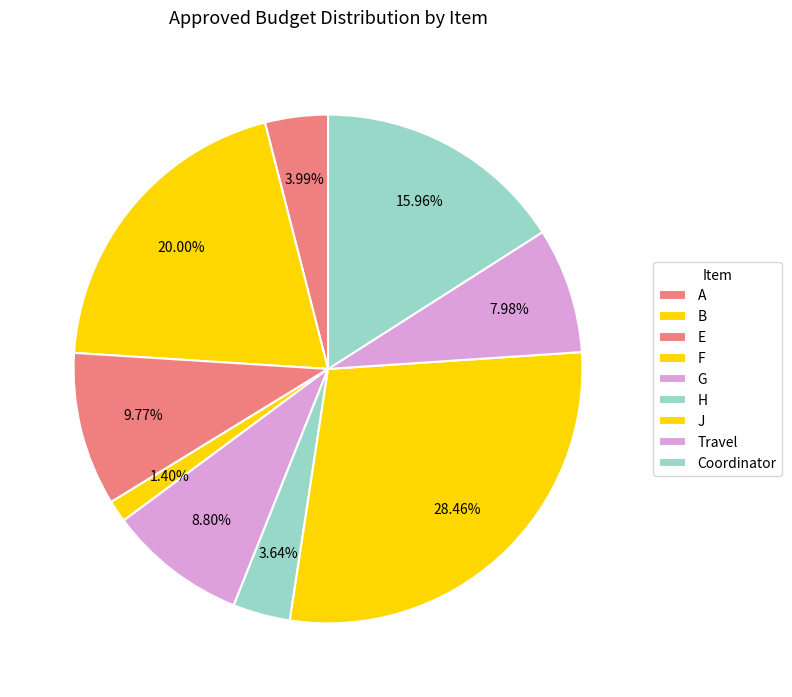

Which category has the biggest portion of the pie?

J